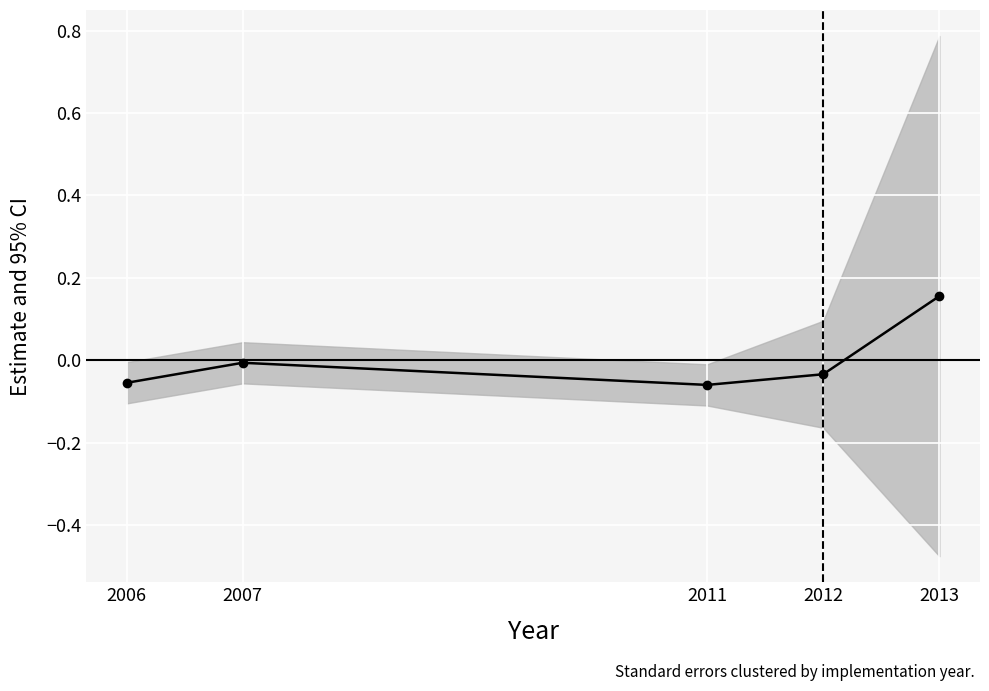

Rank the categories by value from highest to lowest.

2013, 2007, 2012, 2006, 2011